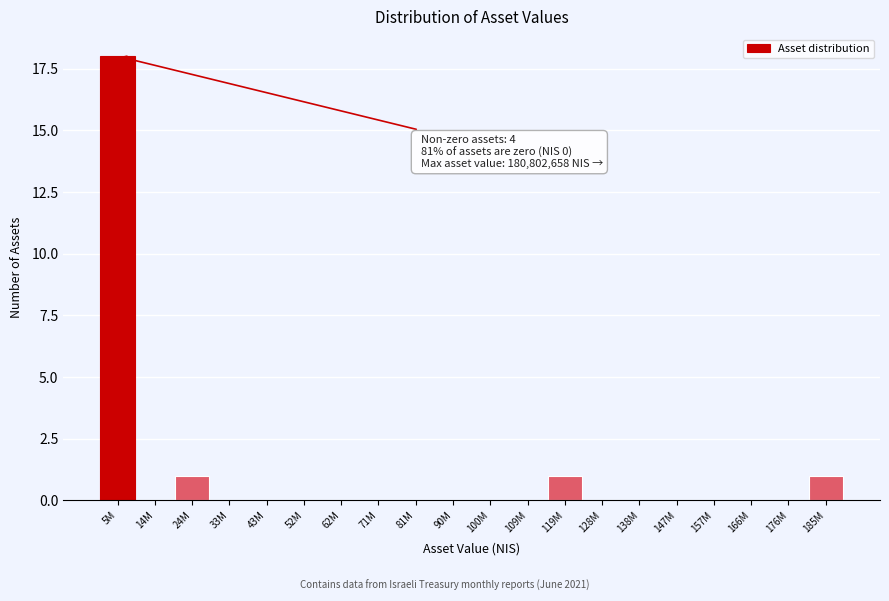

Reading left to right, what are all the values shown in this chart?

5M=18	14M=0	24M=1	33M=0	43M=0	52M=0	62M=0	71M=0	81M=0	90M=0	100M=0	109M=0	119M=1	128M=0	138M=0	147M=0	157M=0	166M=0	176M=0	185M=1